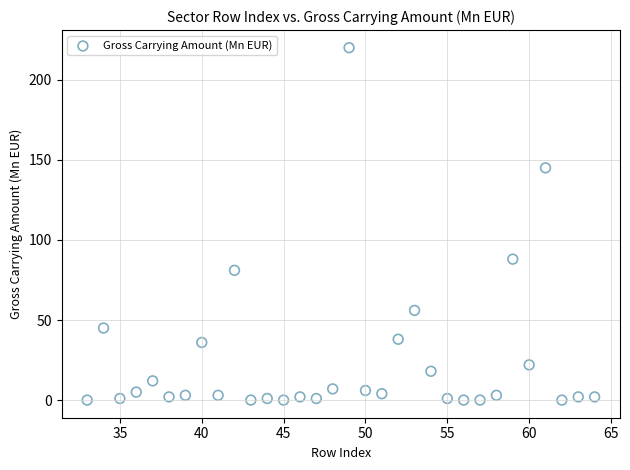

What is the range of X values (max minus min)?

31